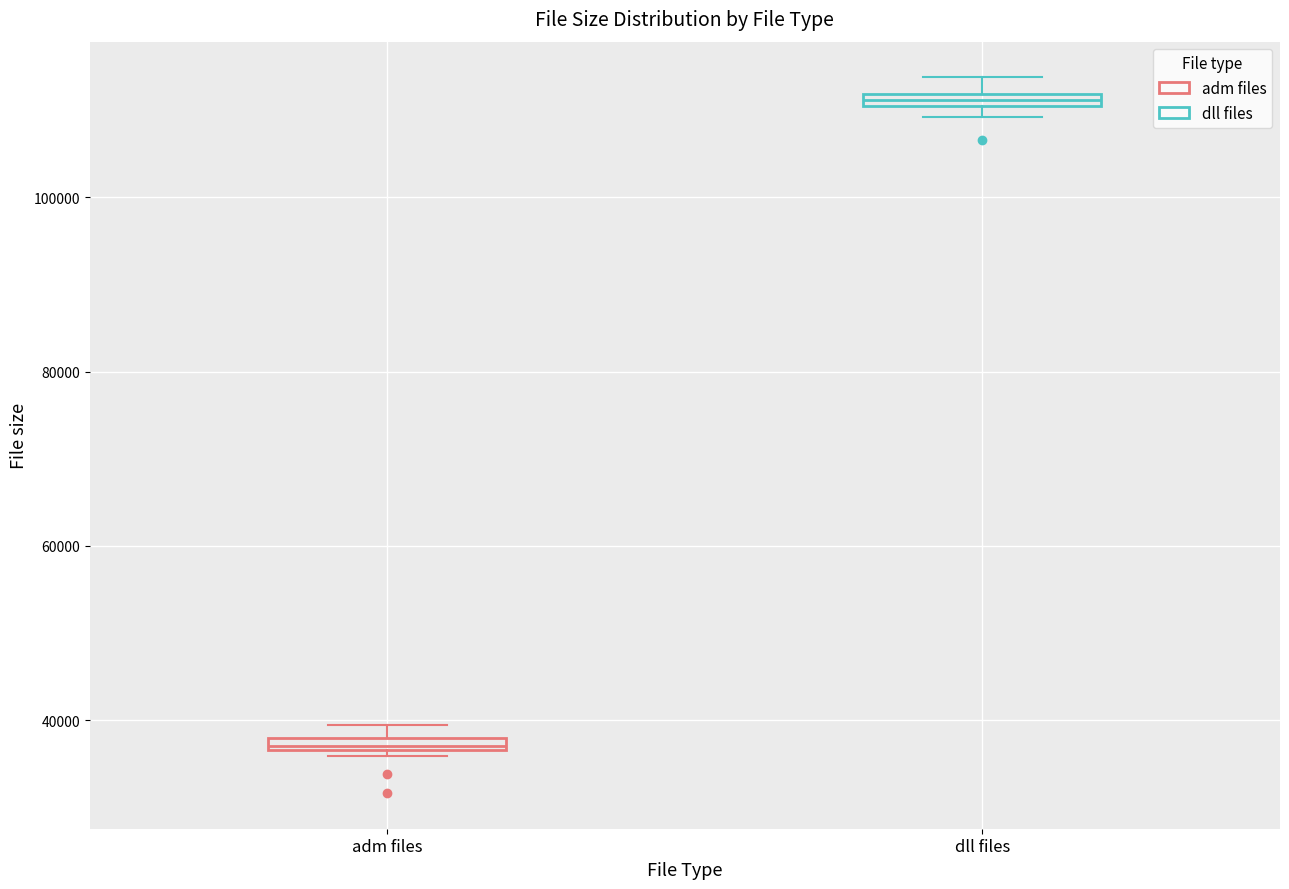

Where is the upper edge of the box for dll files on the y-axis? The values are not printed on the chart, so give them approximately, as read against the axis.

112000